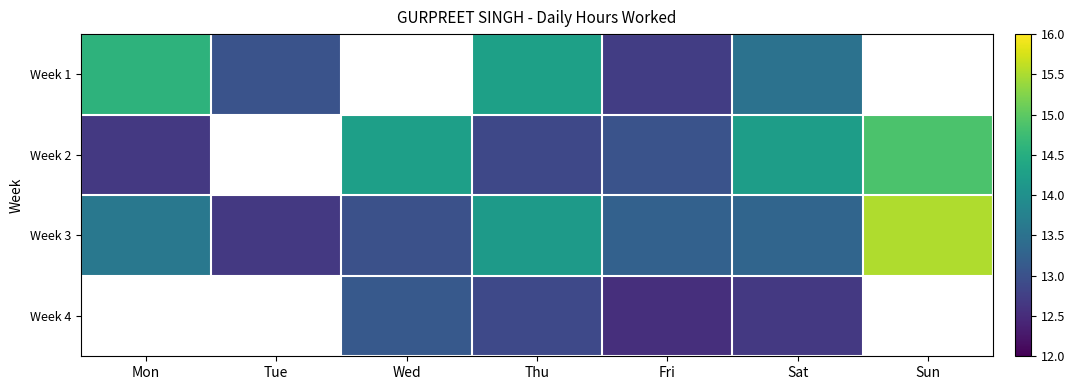

Reading right to left, transcribe all the data shown in this chart.

Week 1: Sun=0.0	Sat=13.5	Fri=12.7	Thu=14.3	Wed=0.0	Tue=13.0	Mon=14.6
Week 2: Sun=14.9	Sat=14.2	Fri=13.0	Thu=12.9	Wed=14.2	Tue=0.0	Mon=12.7
Week 3: Sun=15.5	Sat=13.3	Fri=13.2	Thu=14.2	Wed=13.0	Tue=12.7	Mon=13.6
Week 4: Sun=0.0	Sat=12.7	Fri=12.5	Thu=12.9	Wed=13.1	Tue=0.0	Mon=0.0